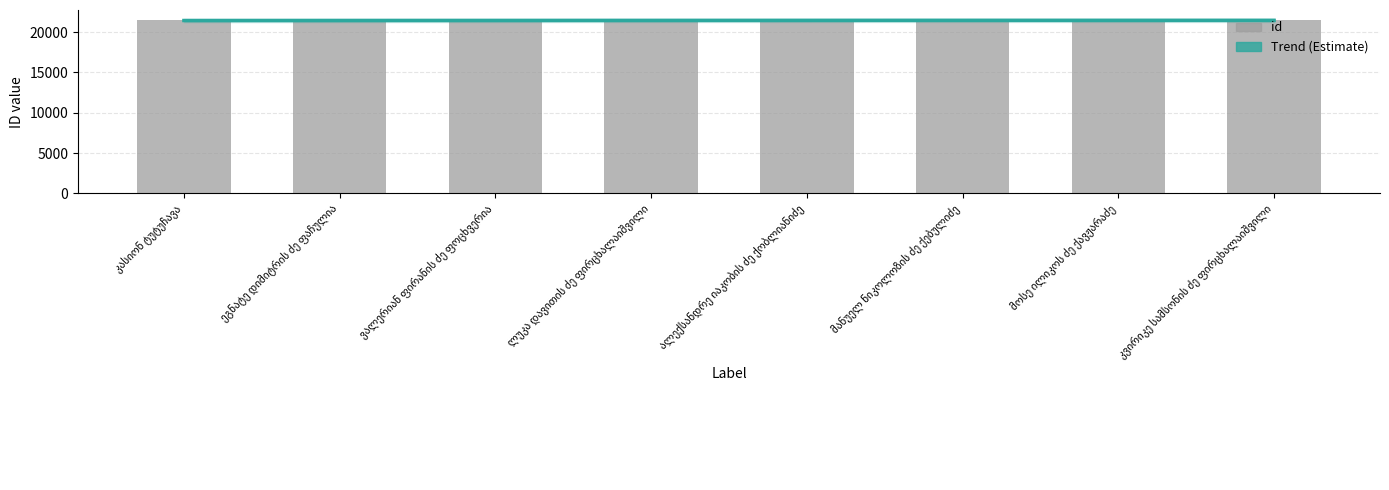

What is the label of the 2nd bar from the left?

ეგნატე დიმიტრის ძე ფაჩულია